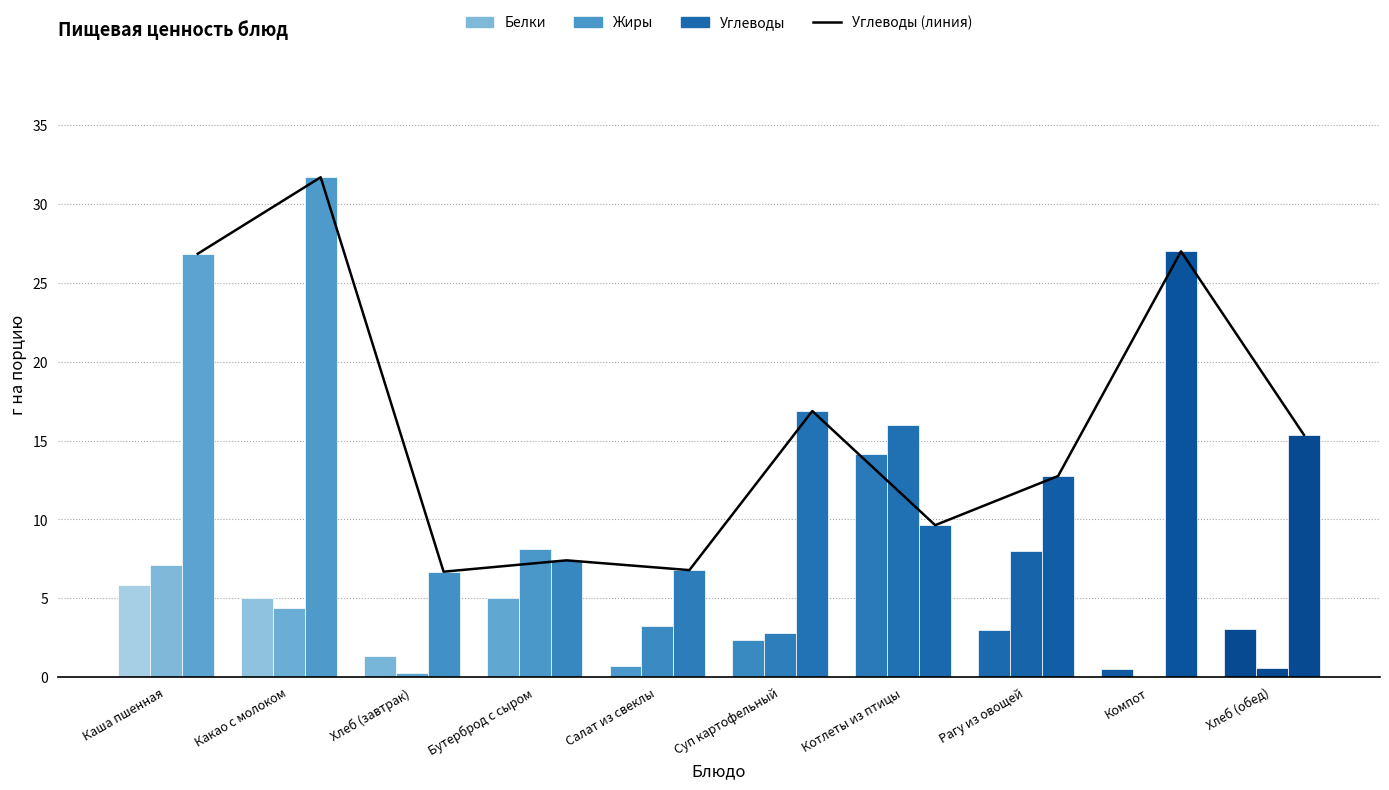

What is the difference between the second highest and minimum values in the Углеводы (линия) series?

20.3